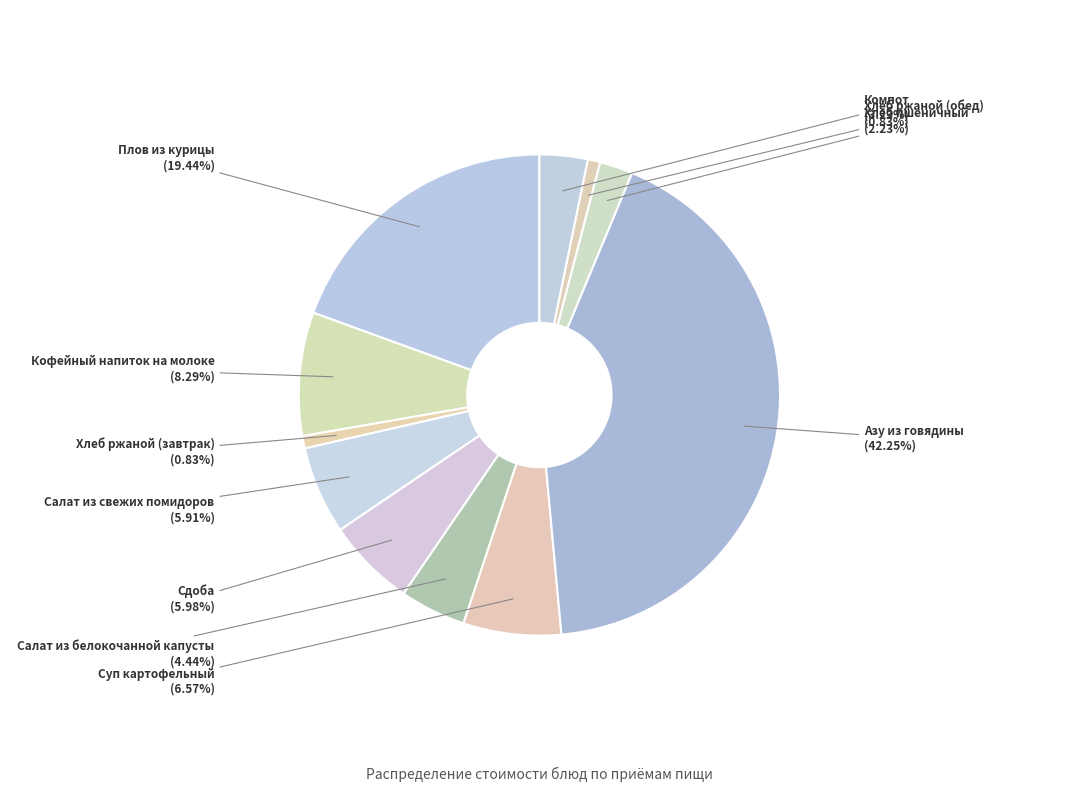

What portion of the pie excludes Салат из белокочанной капусты?

95.6%